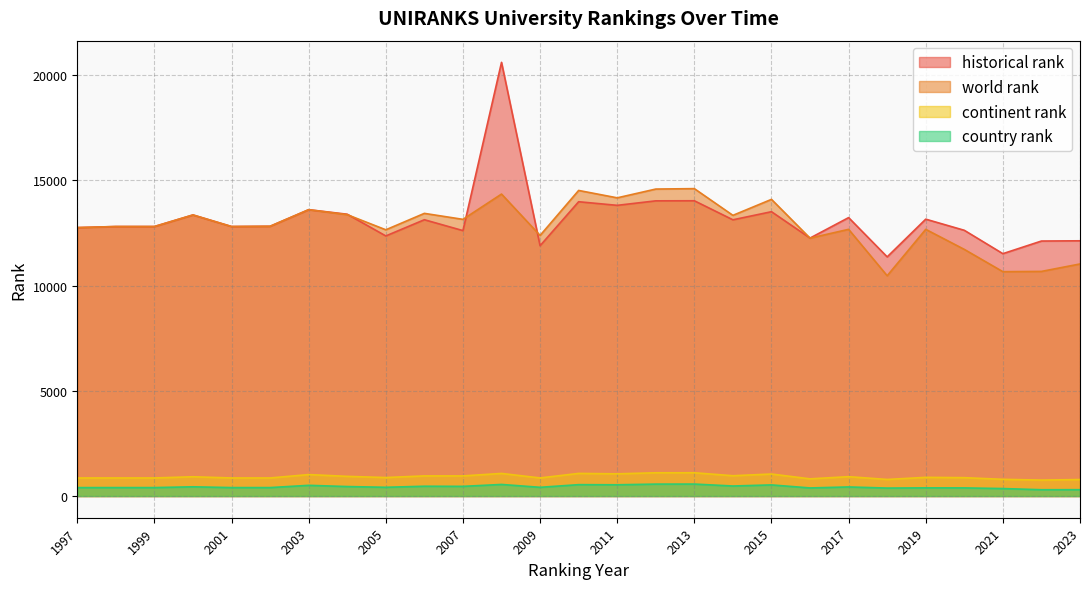

True or false: continent rank has a value of 649.3 at 2010.

False